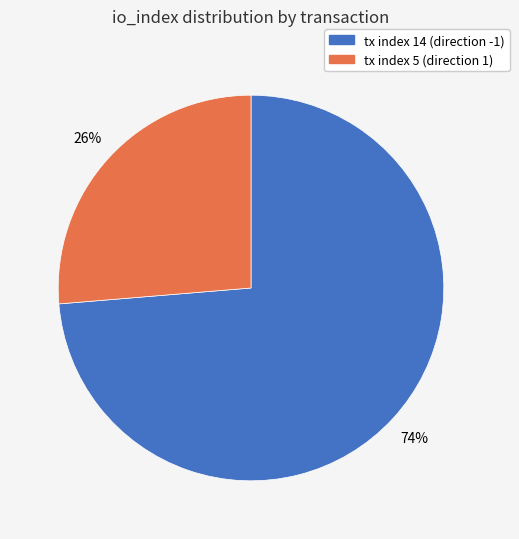

What percentage is the tx index 14 slice, to the nearest percent?

74%